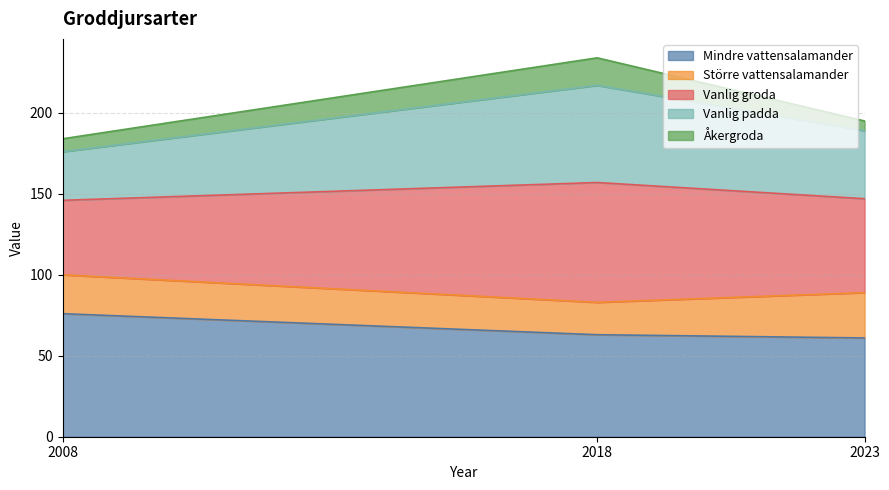

Which has a higher value, 2018 or 2008?

2008